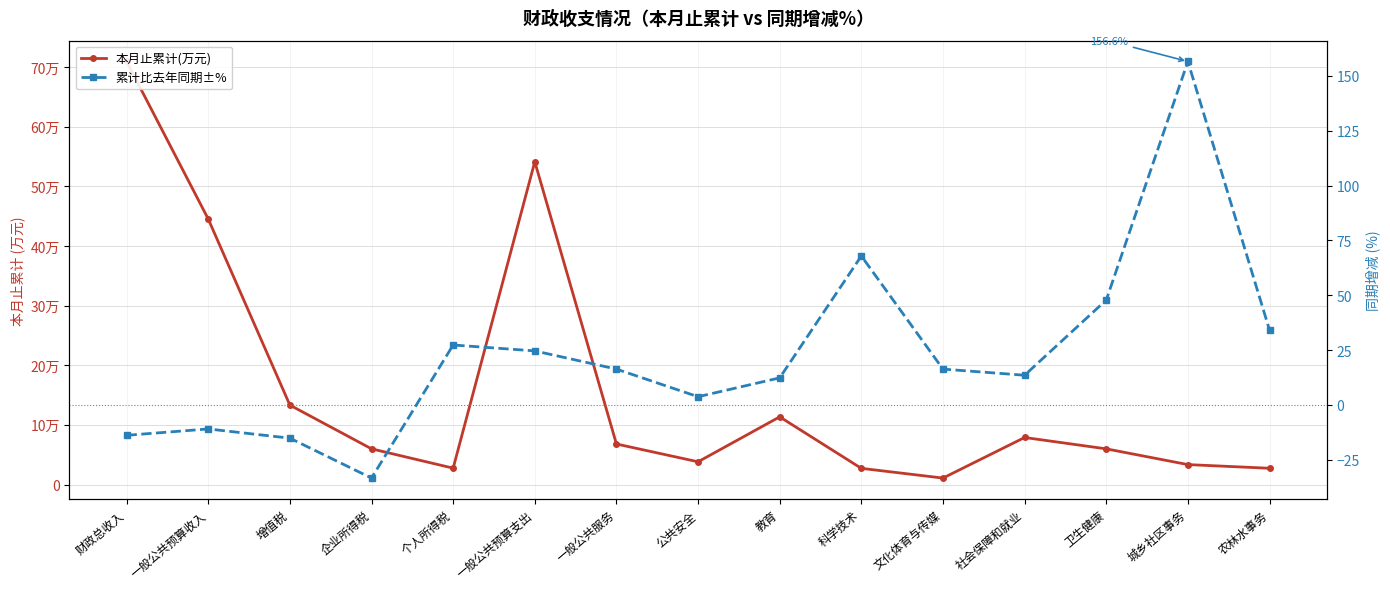

How many positive values does the 累计比去年同期±% series have?

11